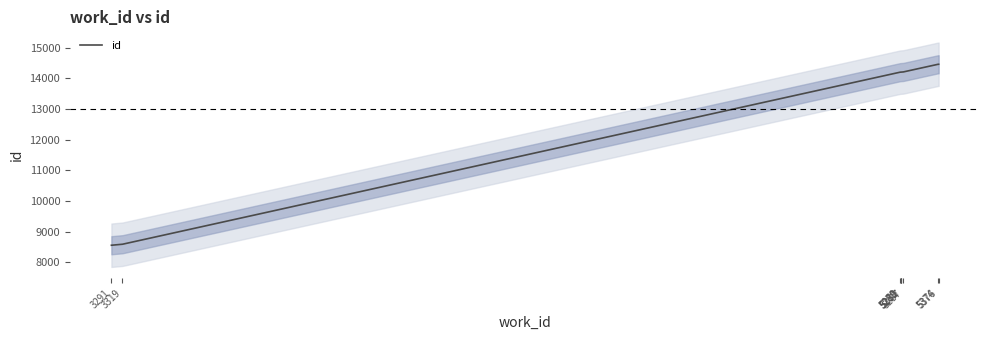

List the labels in order of value, largest first.

5376, 5374, 5287, 5282, 5281, 5280, 5279, 3319, 3291